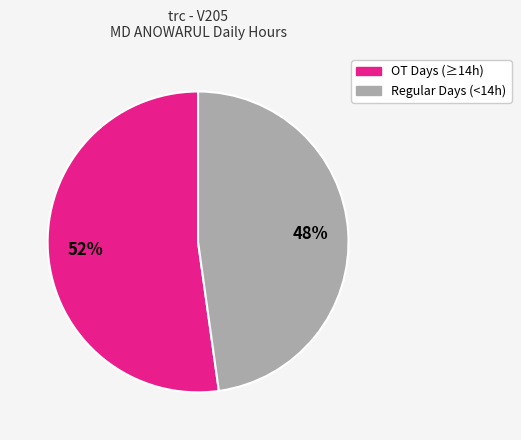

What is the ratio of the value at OT Days (≥14h) to the value at Regular Days (<14h)?

1.1